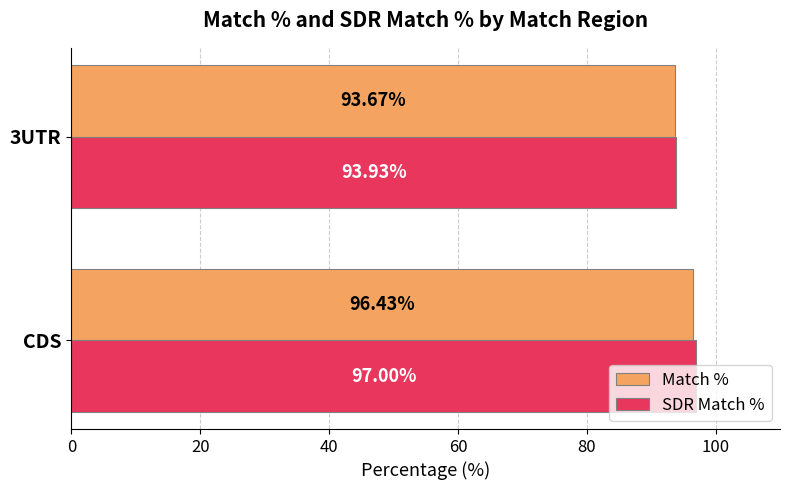

Which label corresponds to the smallest value in the chart?

3UTR